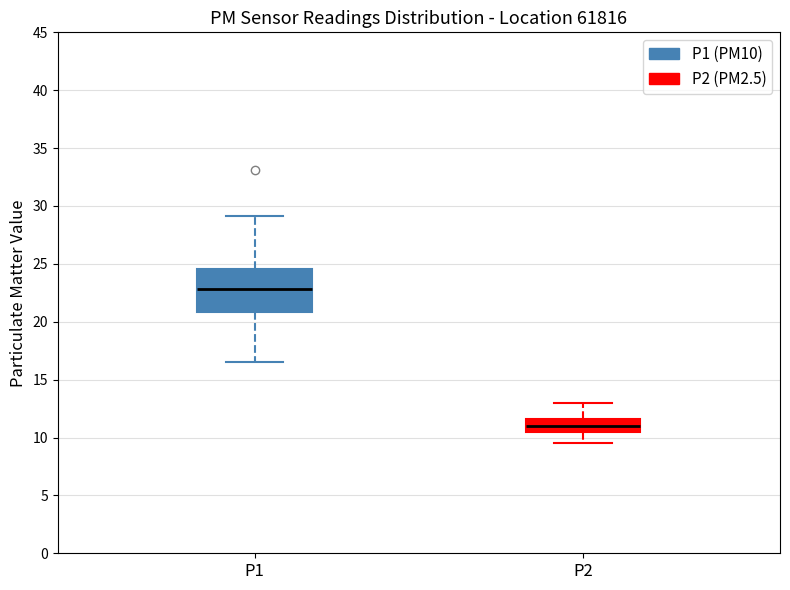

Reading left to right, read every box against the y-axis: the position of its median line, the range the box covers, and the ends of its whiskers. The values are not printed on the chart, so give them approximately, as read against the axis.

P1: median 23.0, box 21.0 to 24.5, whiskers 16.5 to 29.0
P2: median 11.0, box 10.5 to 11.5, whiskers 9.5 to 13.0